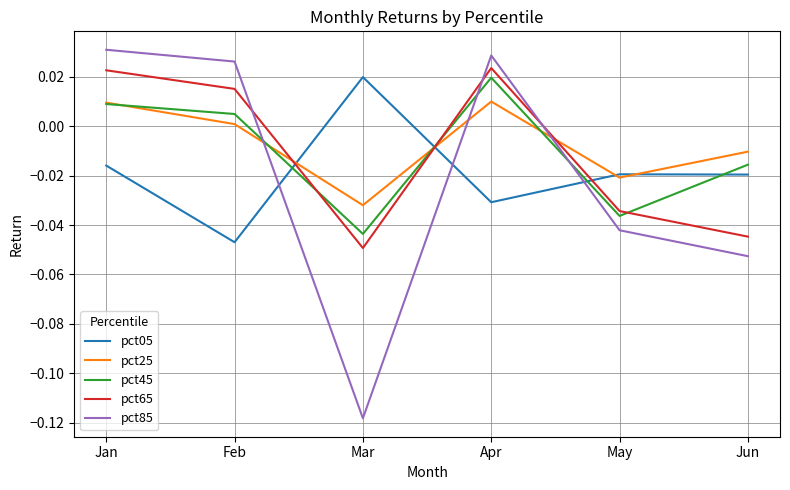

True or false: pct45 has a value of -0.0 at Mar.

True